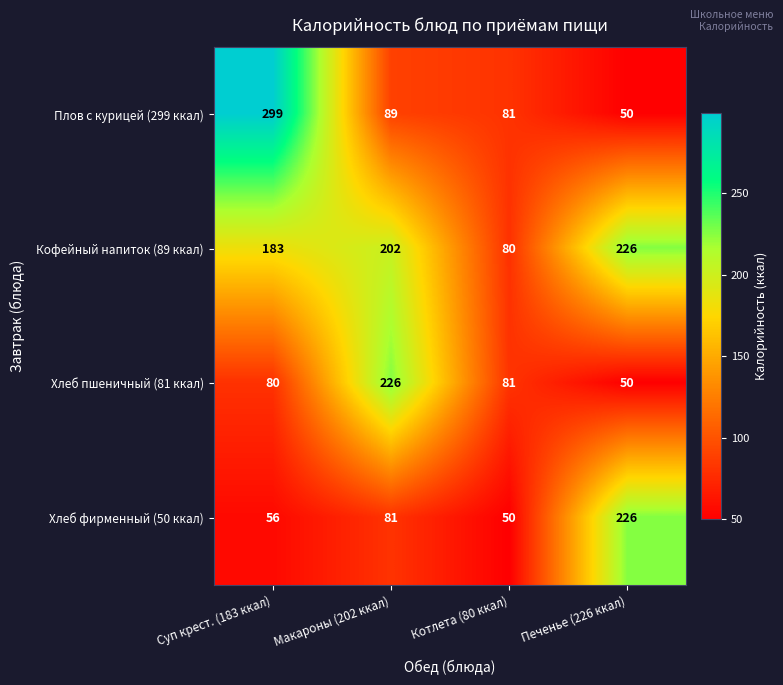

Where is Хлеб пшеничный (81 ккал) nearest to the value 138?

Котлета (80 ккал)